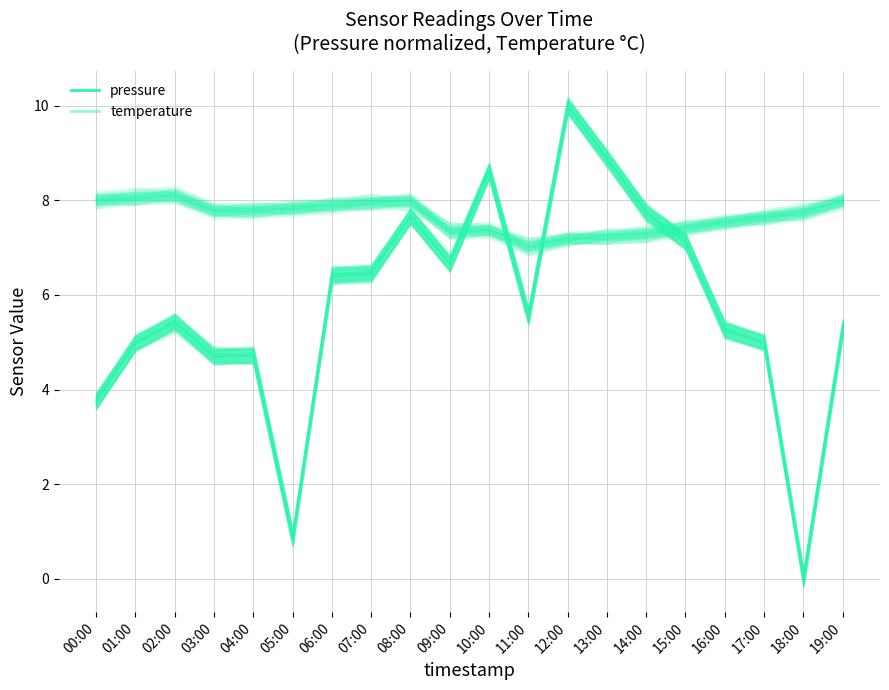

What is the highest value of the temperature series?

8.1